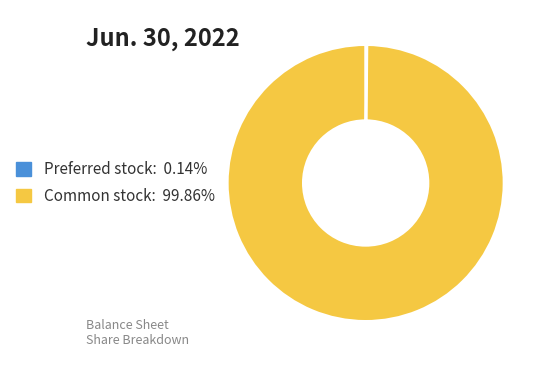

Does any single category account for the majority?

Yes